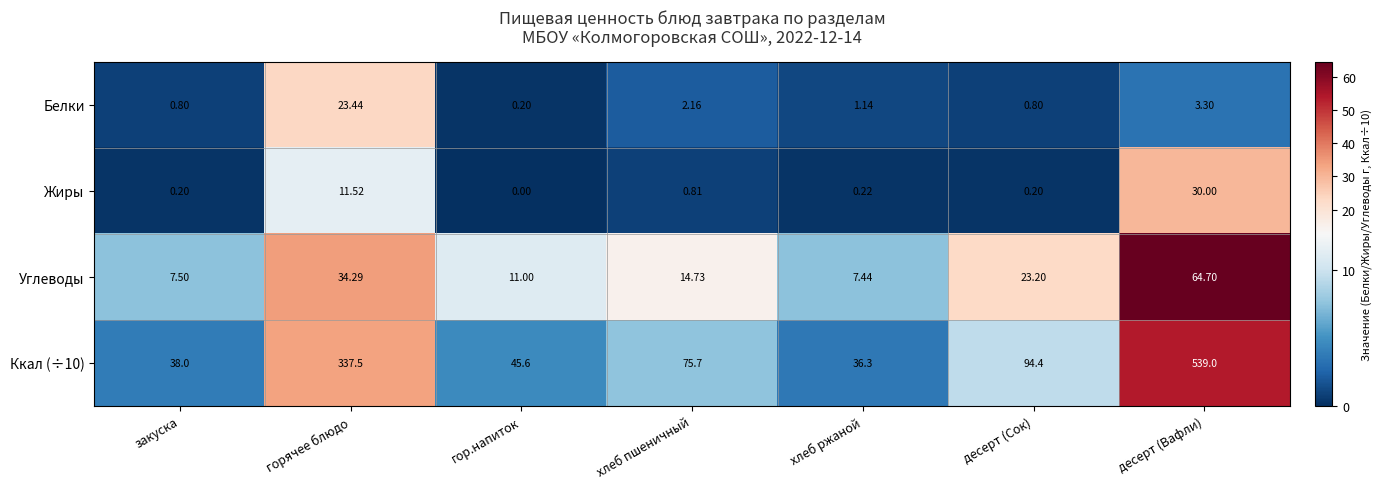

Which category has the lowest value in the Углеводы series?

хлеб ржаной